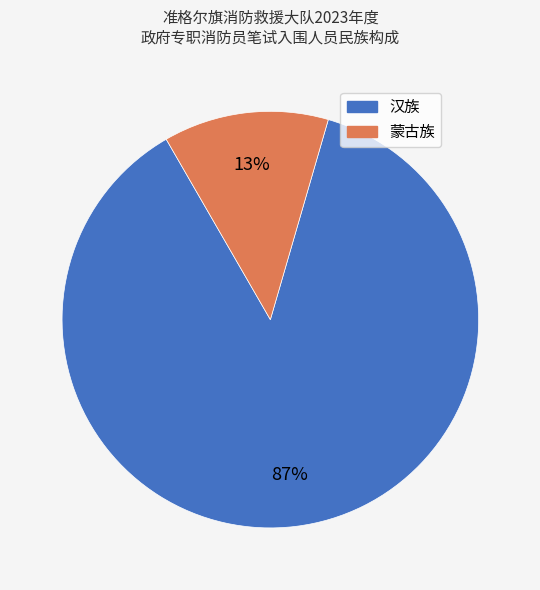

Which category has the smallest portion of the pie?

蒙古族